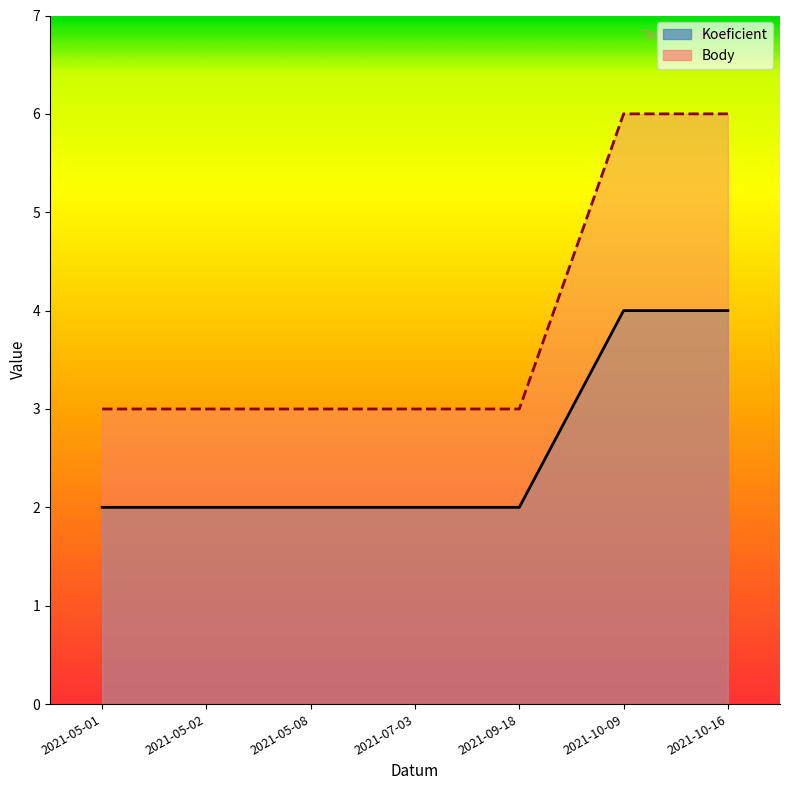

How many data points in Koeficient are above 2?

2